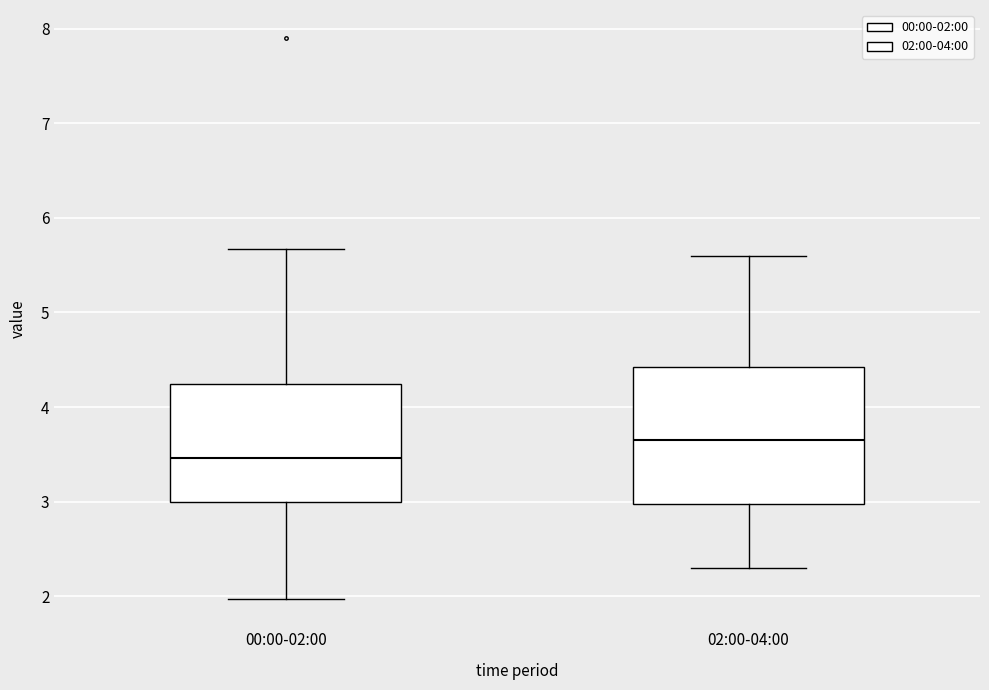

Where is the lower edge of the box for 00:00-02:00 on the y-axis? The values are not printed on the chart, so give them approximately, as read against the axis.

3.0